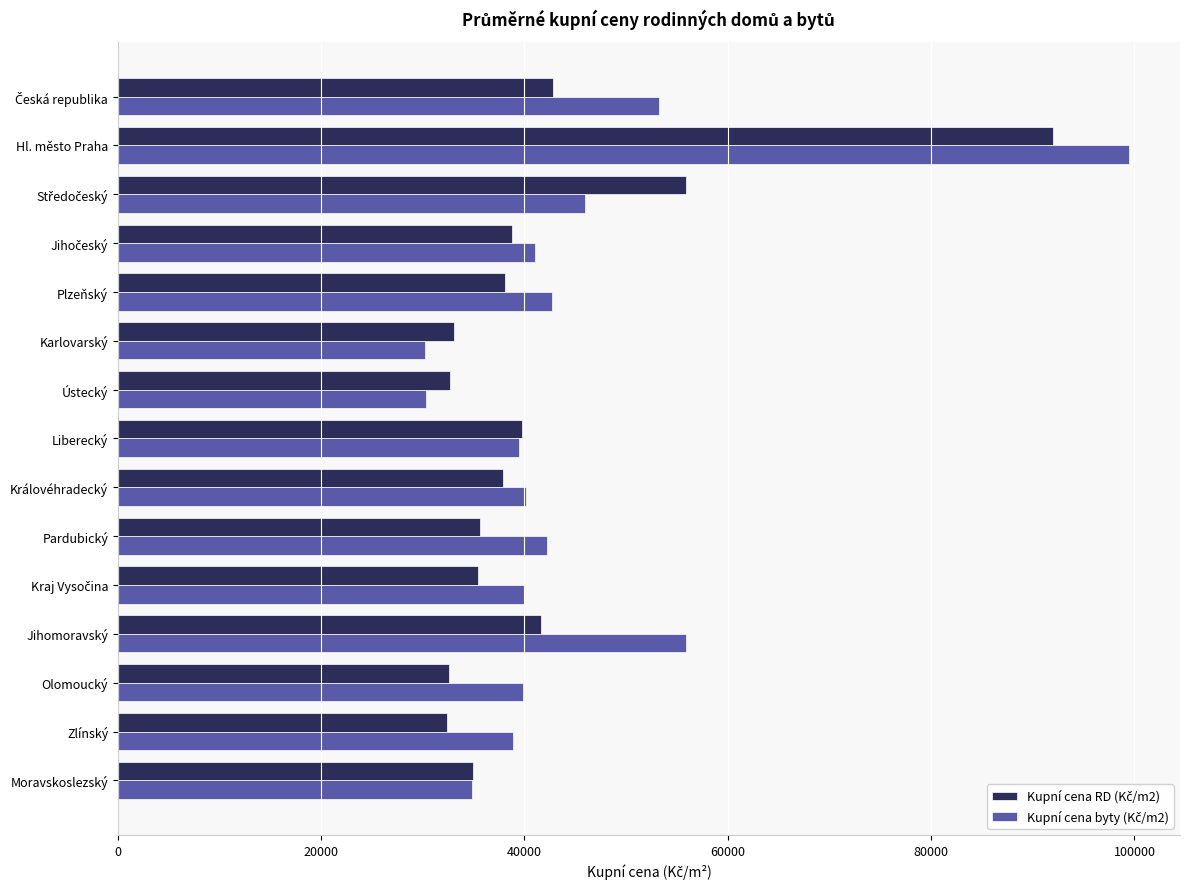

At which category is the sum across all series the highest?

Hl. město Praha